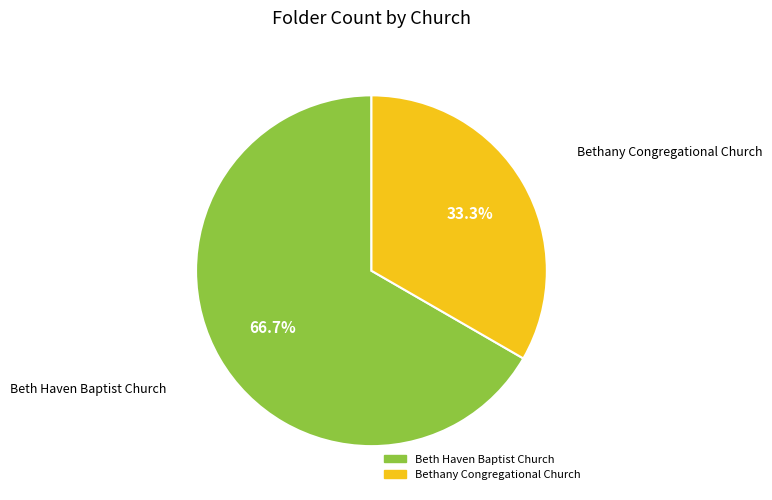

Is the sum of Beth Haven Baptist Church and Bethany Congregational Church greater than half?

Yes